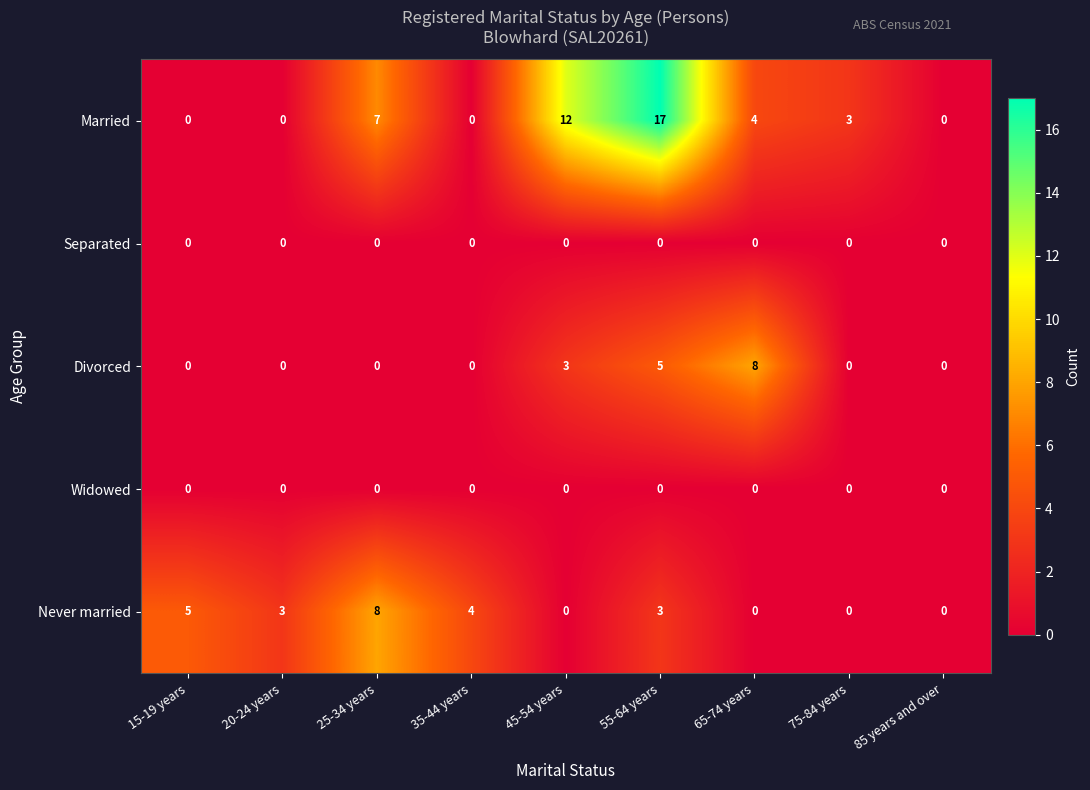

What is the difference between the maximum and minimum values in the Married series?

17